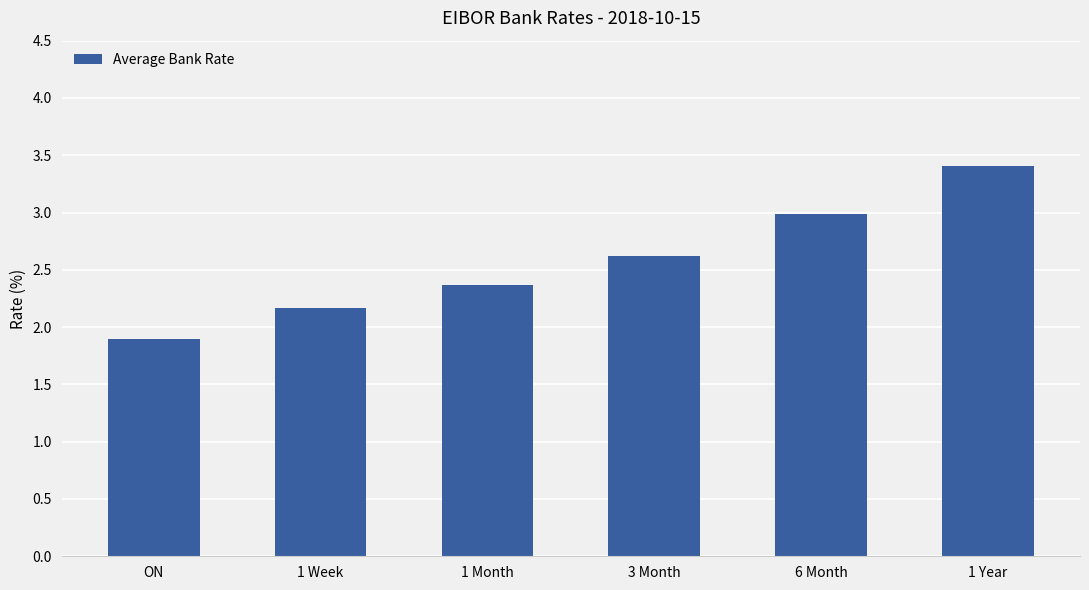

Which label corresponds to the largest value in the chart?

1 Year